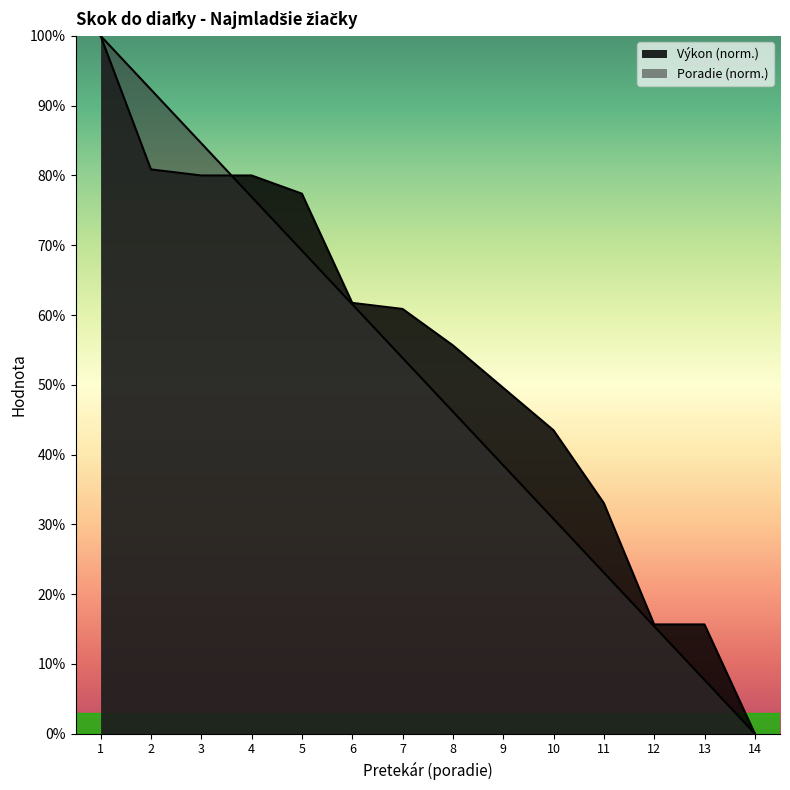

Which series changed the most between 6 and 13?

Poradie